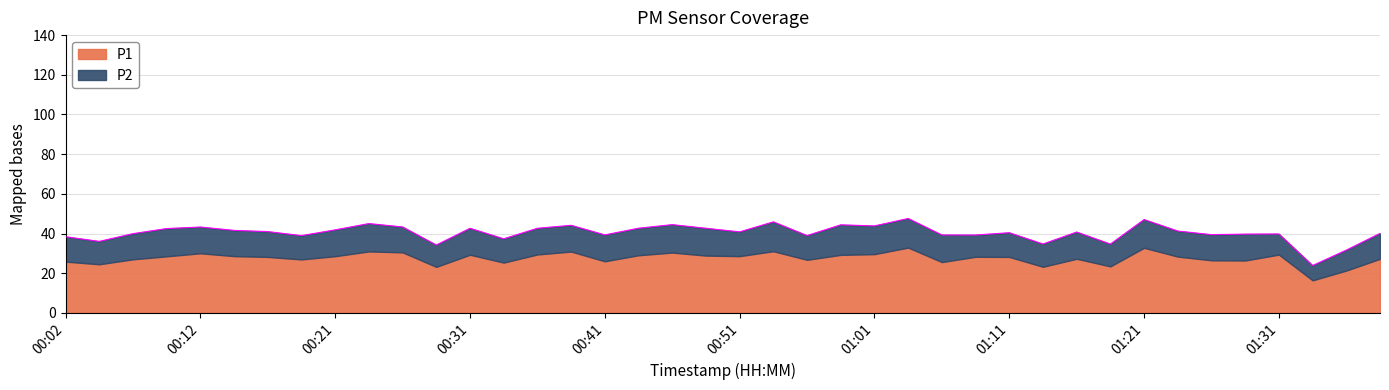

True or false: P2 and P1 cross at least once.

False